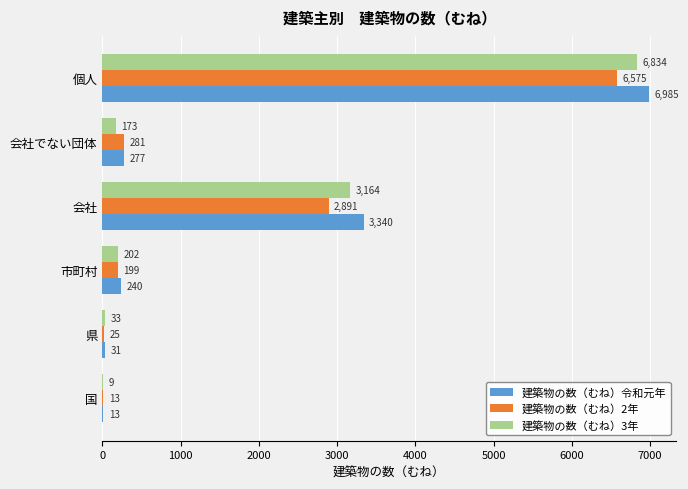

Which series has the largest total across all categories?

建築物の数（むね）令和元年